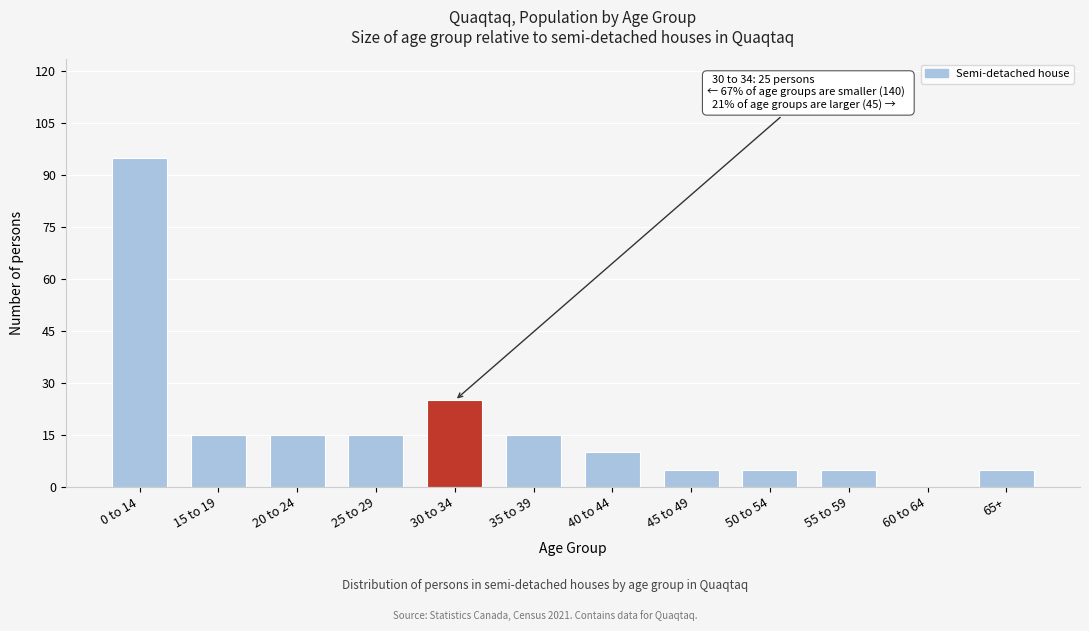

Reading left to right, extract all data points from this chart.

0 to 14=95	15 to 19=15	20 to 24=15	25 to 29=15	30 to 34=25	35 to 39=15	40 to 44=10	45 to 49=5	50 to 54=5	55 to 59=5	60 to 64=0	65+=5